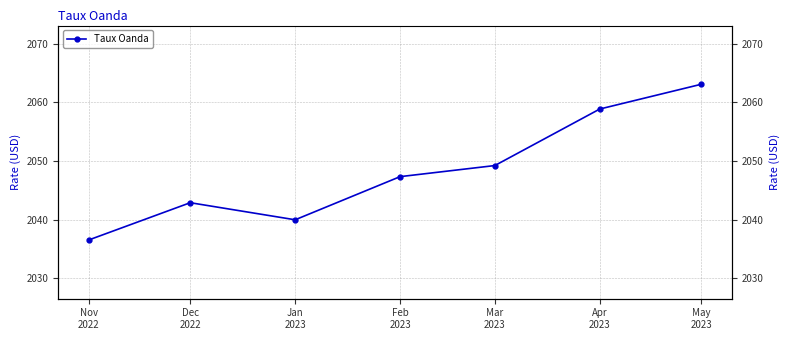

What value does the data have at Apr
2023?

2058.9